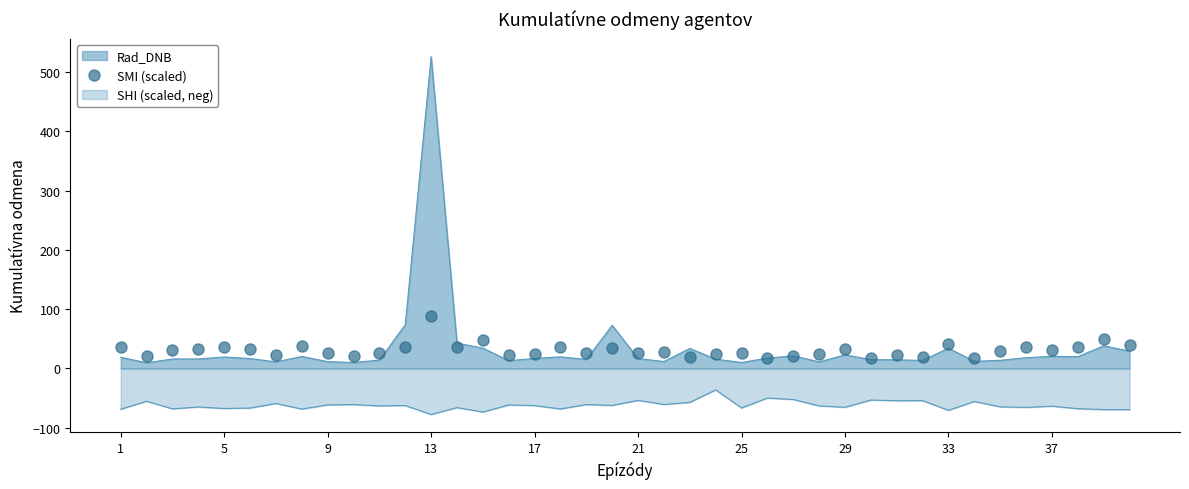

What is the sum of all values?

1234.3